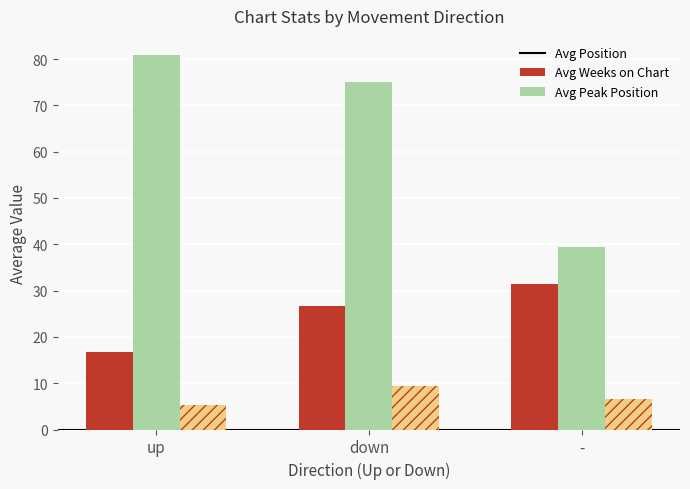

What is the maximum value shown in the chart?

81.0